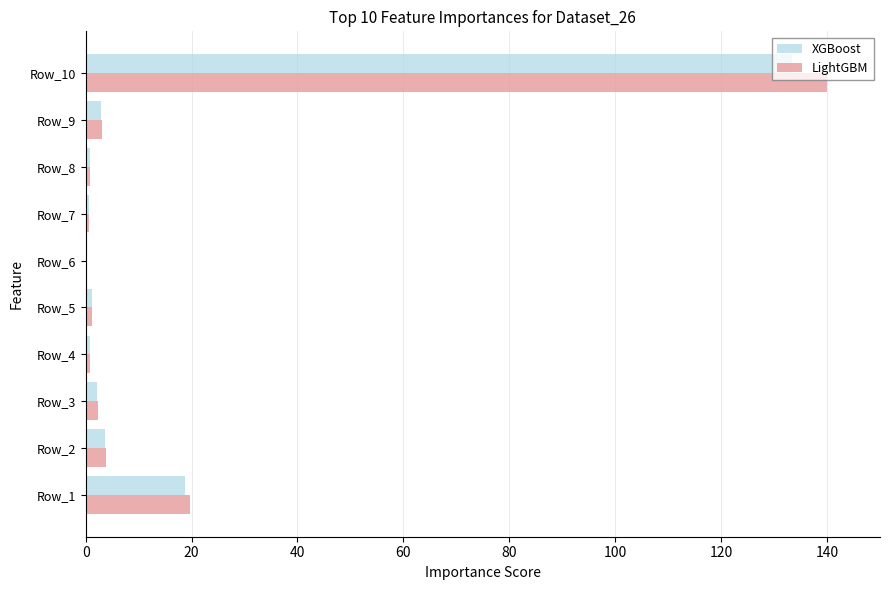

Is it true that XGBoost equals 0.7 at Row_4?

True